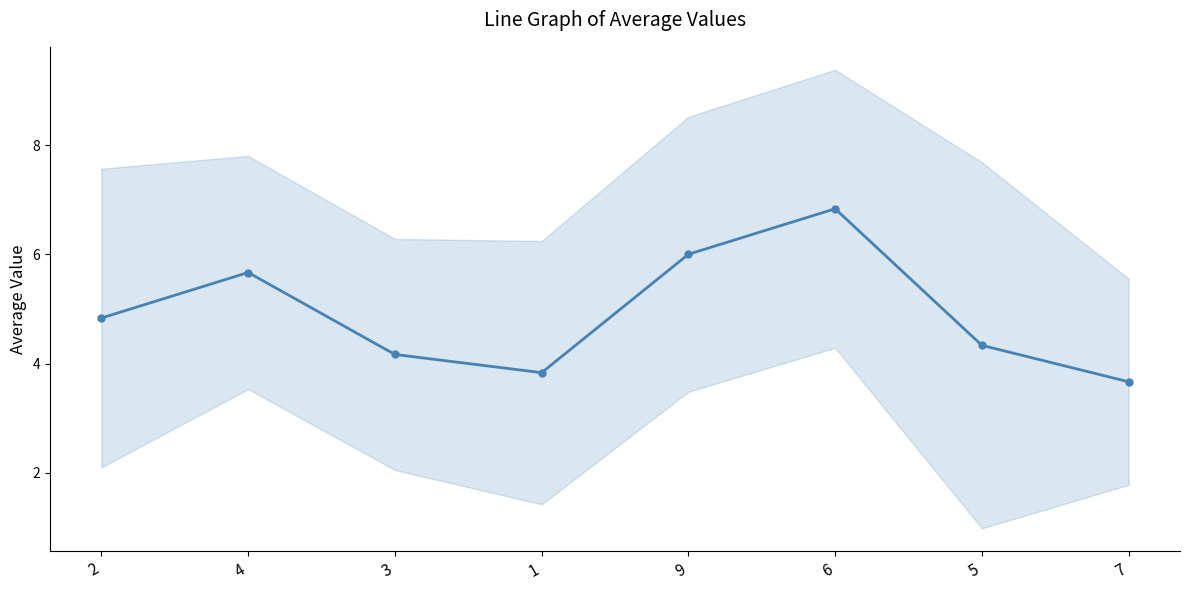

What is the change in value from 1 to 5?

+0.5